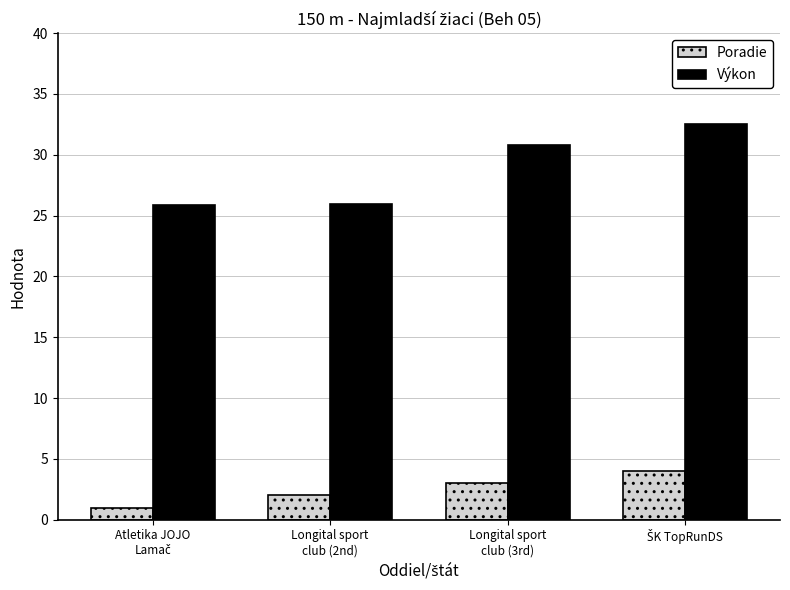

What is the difference between the second highest and second lowest values in the Výkon series?

4.9